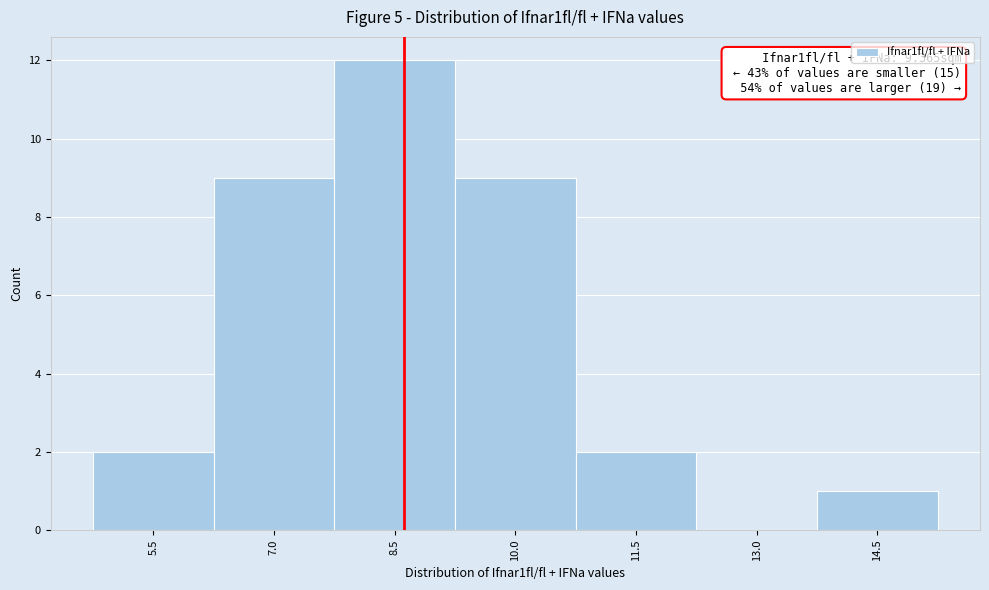

Reading left to right, extract all data points from this chart.

5.5=2	7.0=9	8.5=12	10.0=9	11.5=2	13.0=0	14.5=1